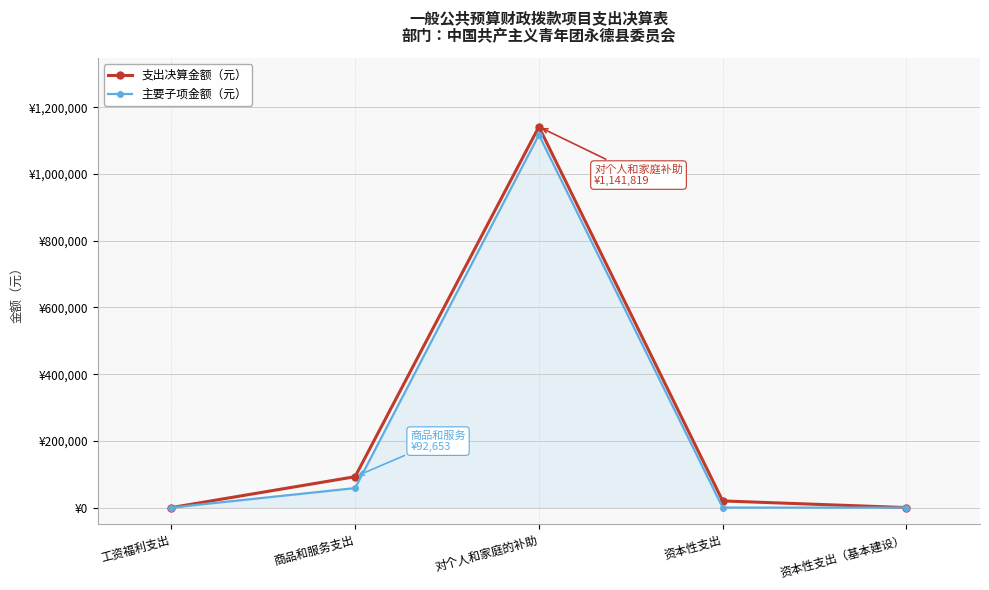

Rank the categories by 支出决算金额（元） value from highest to lowest.

对个人和家庭的补助, 商品和服务支出, 资本性支出, 工资福利支出, 资本性支出（基本建设）